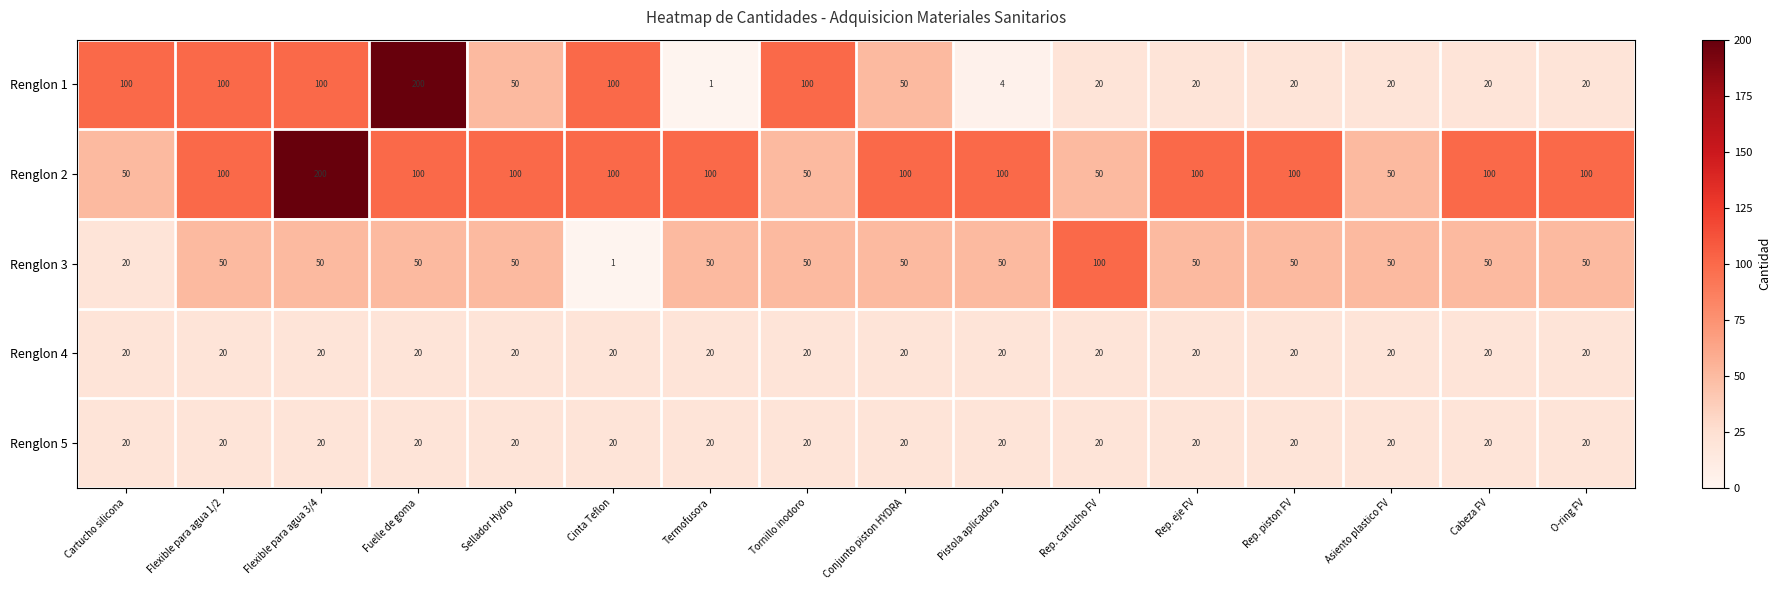

Which category has the highest value in the Renglon 3 series?

Rep. cartucho FV